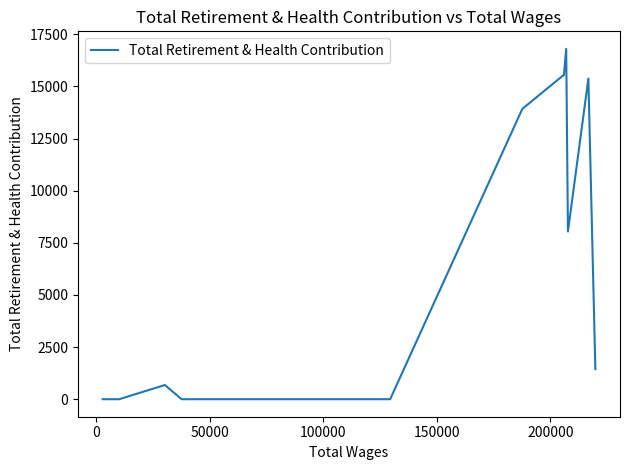

How many lines are shown in the chart?

1